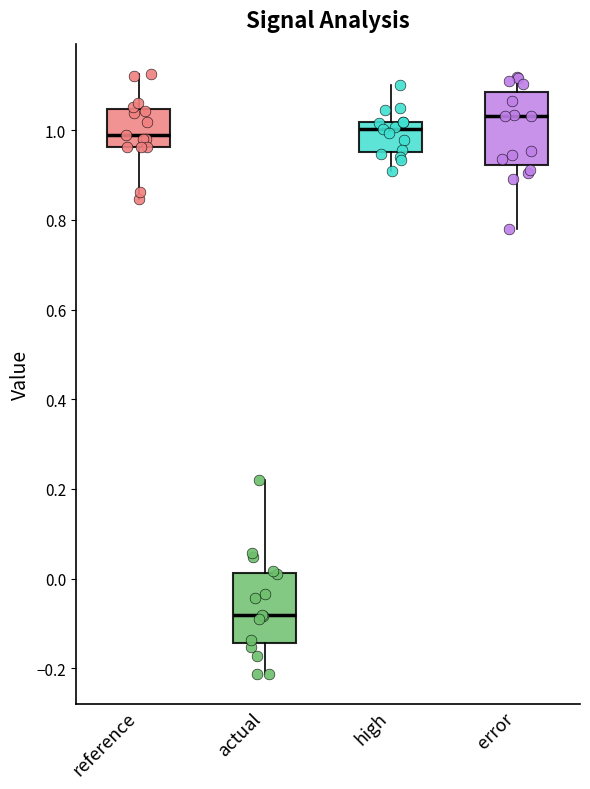

Which box has the lowest median line?

actual